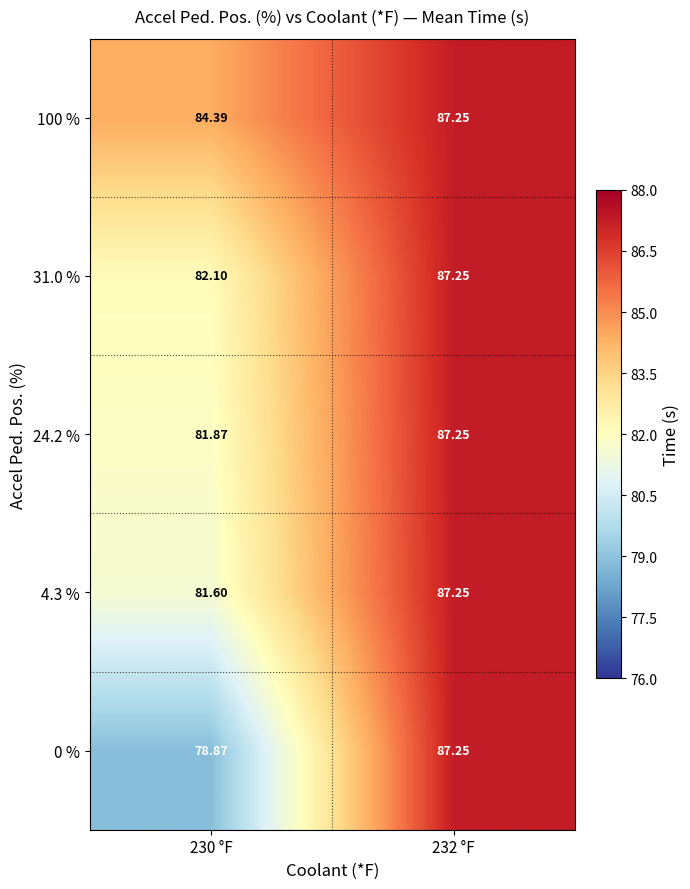

How many distinct data groups are displayed?

5